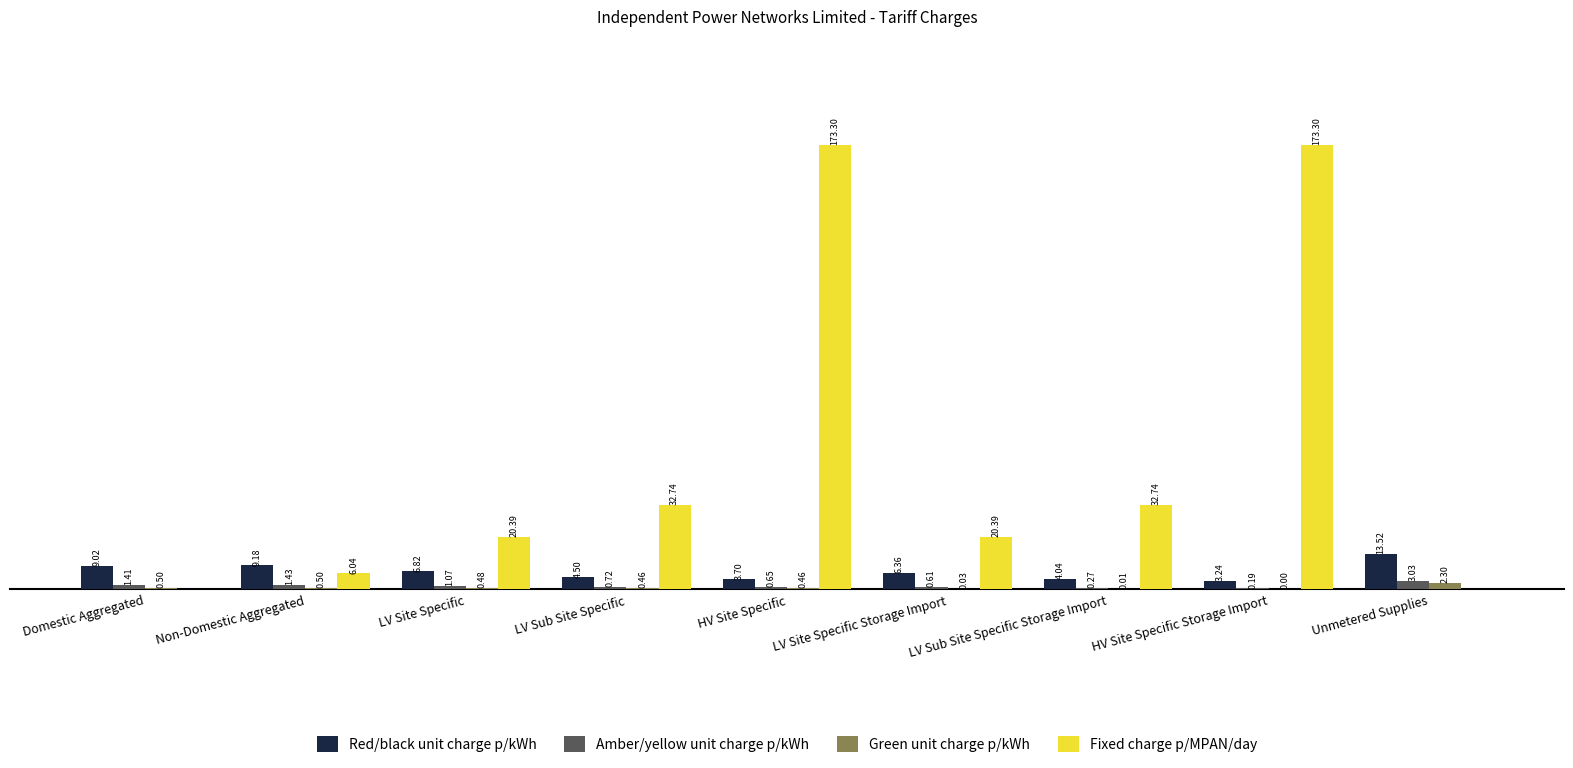

Which series changed the most between LV Site Specific and HV Site Specific?

Fixed charge p/MPAN/day